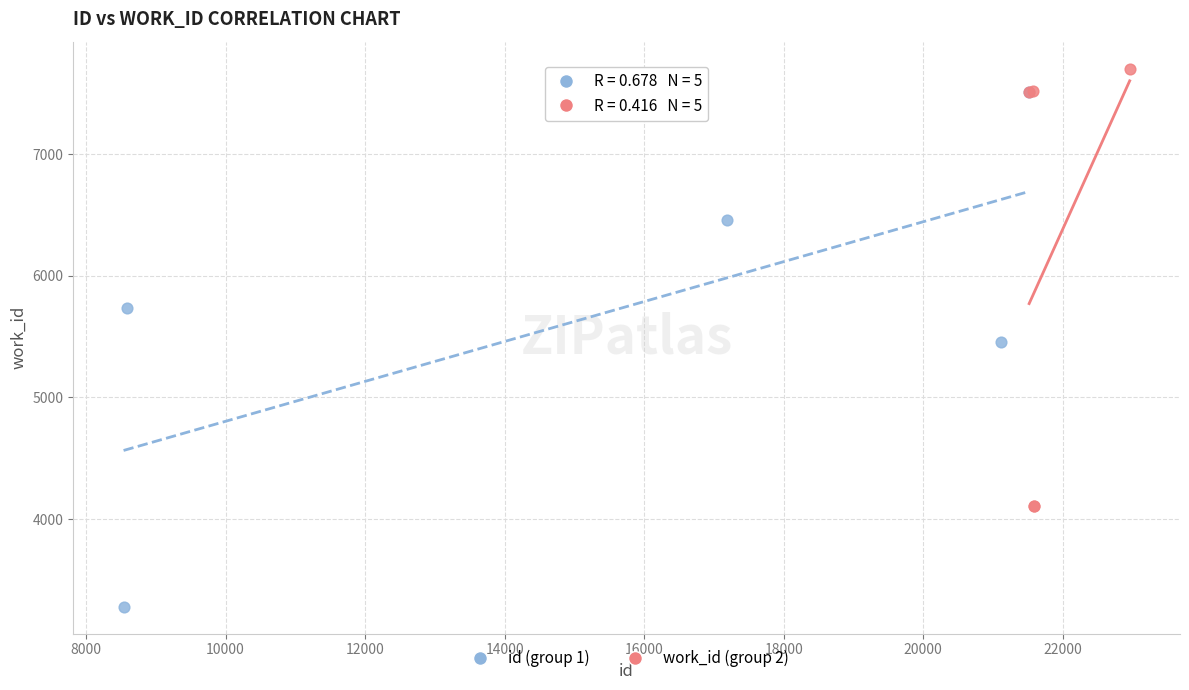

Which series contains the highest Y value?

work_id (group 2)